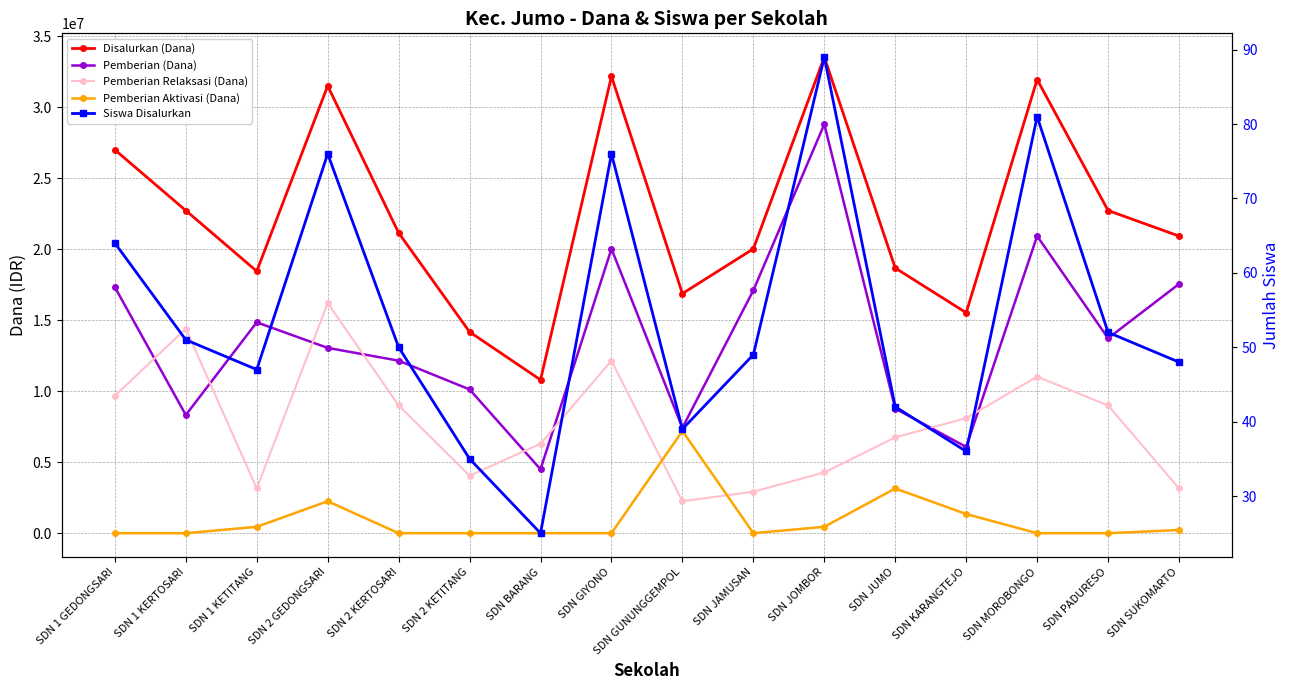

What is the label of the 11th point from the right?

SDN 2 KETITANG